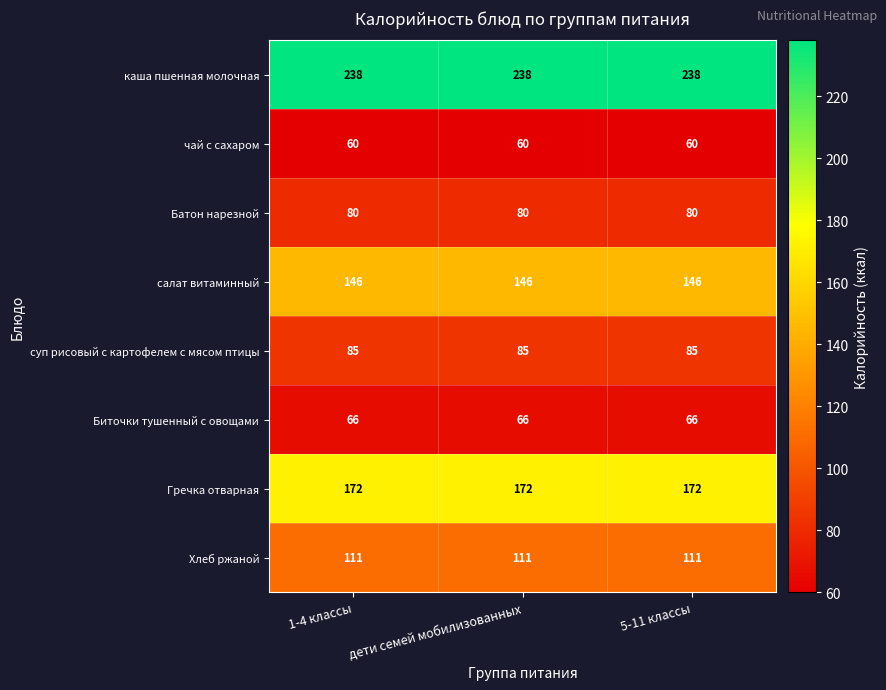

What is the spread (max minus min) of values at 1-4 классы?

178